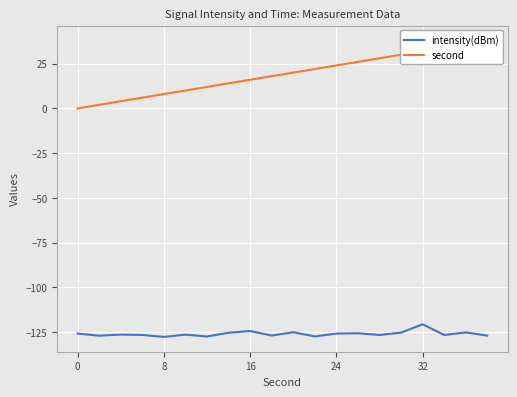

What is the minimum value for intensity(dBm)?

-127.6